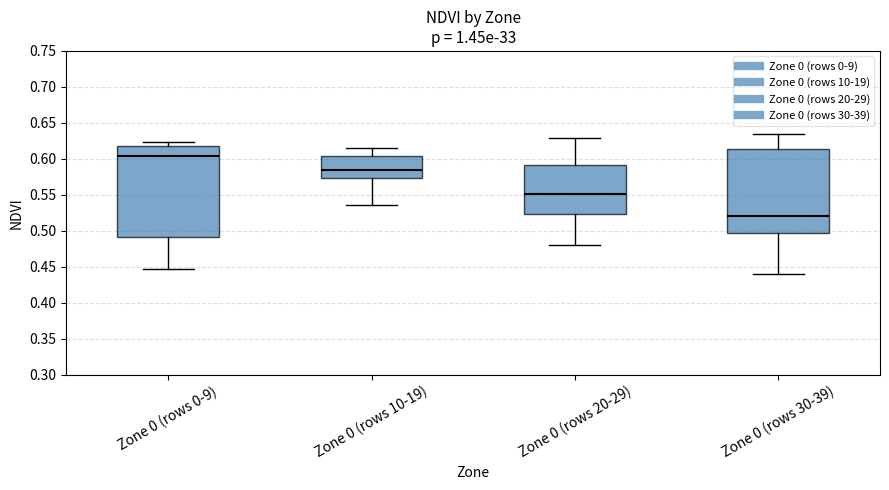

Reading left to right, transcribe this box plot: for each box, give where its median line is, the range the box spans, and where its two whiskers end, as read against the y-axis. The values are not printed on the chart, so give them approximately, as read against the axis.

Zone 0 (rows 0-9): median 0.605, box 0.490 to 0.620, whiskers 0.450 to 0.625
Zone 0 (rows 10-19): median 0.585, box 0.575 to 0.605, whiskers 0.535 to 0.615
Zone 0 (rows 20-29): median 0.550, box 0.525 to 0.590, whiskers 0.480 to 0.630
Zone 0 (rows 30-39): median 0.520, box 0.495 to 0.615, whiskers 0.440 to 0.635